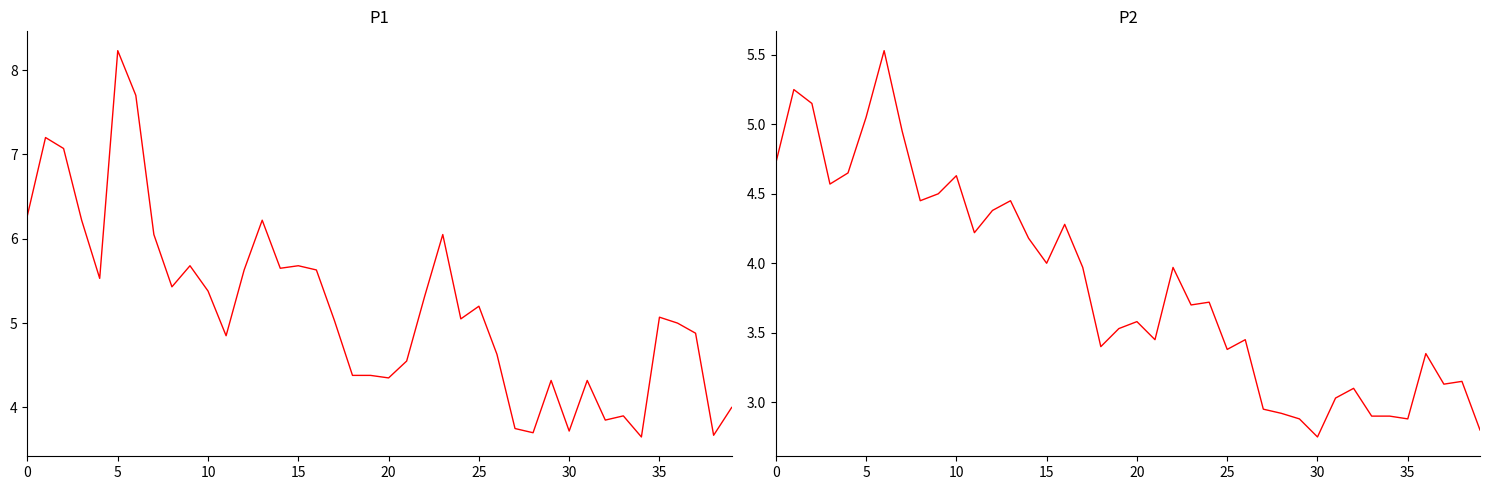

How many interior local peaks does the P1 series have?

11